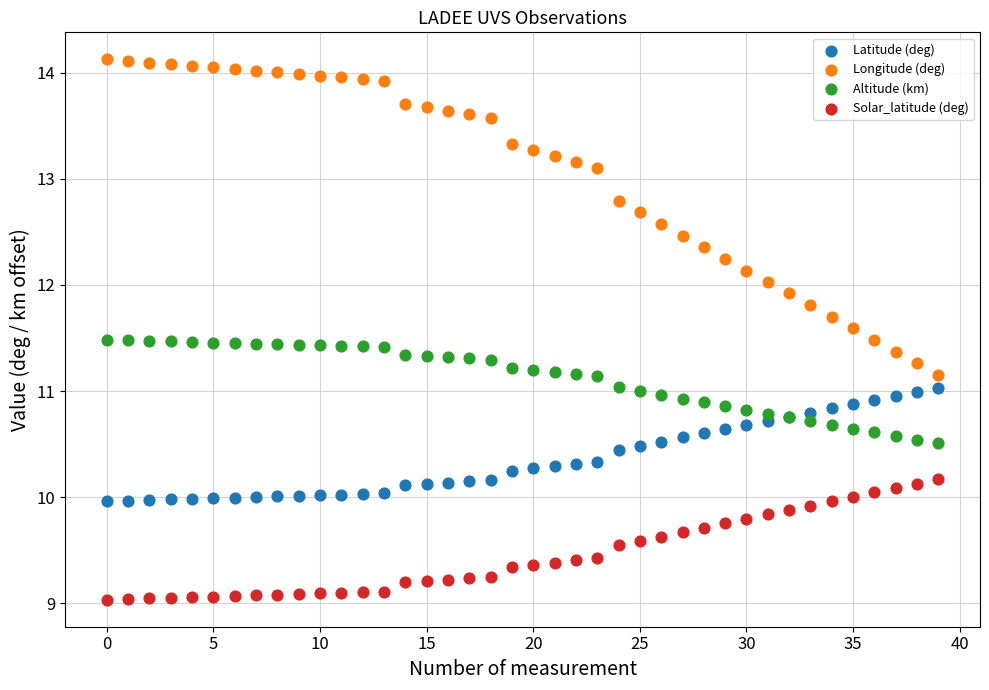

Which series contains the lowest Y value?

Solar_latitude (deg)